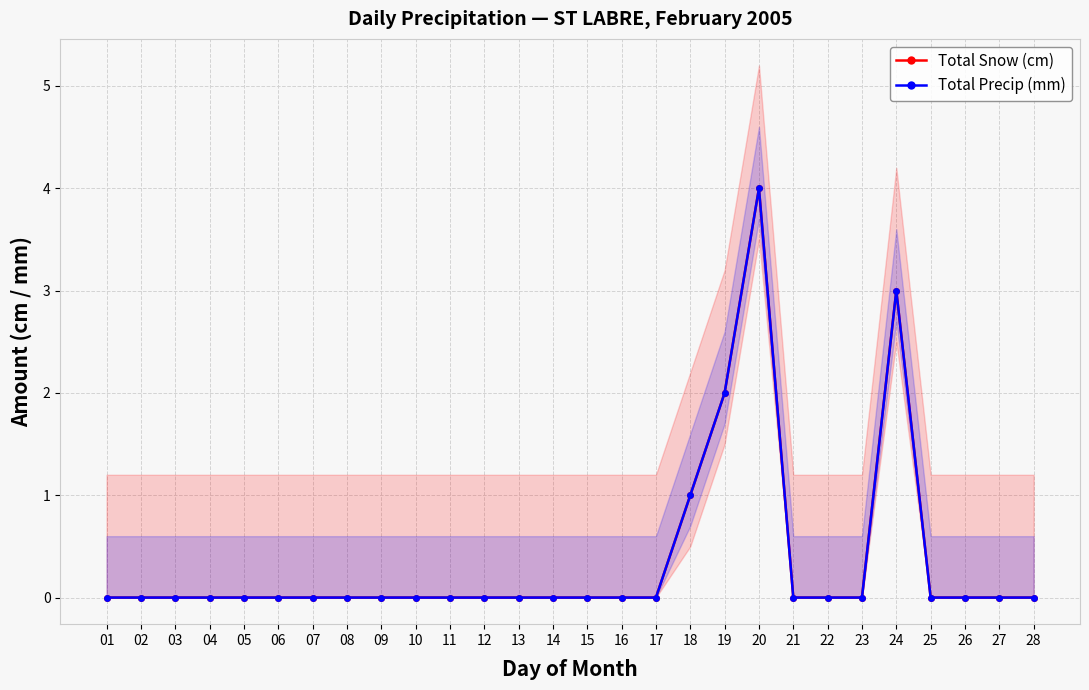

At which label does Total Precip (mm) reach its peak?

20